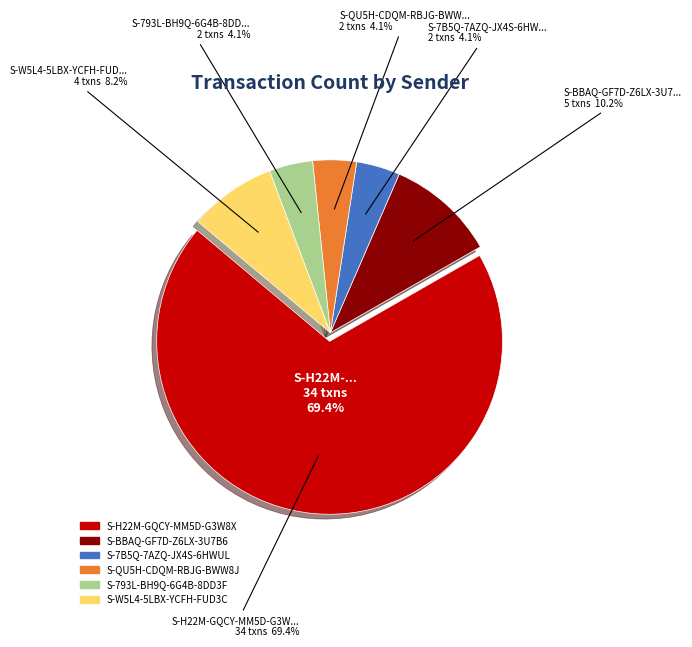

Is there a majority slice in this chart?

Yes